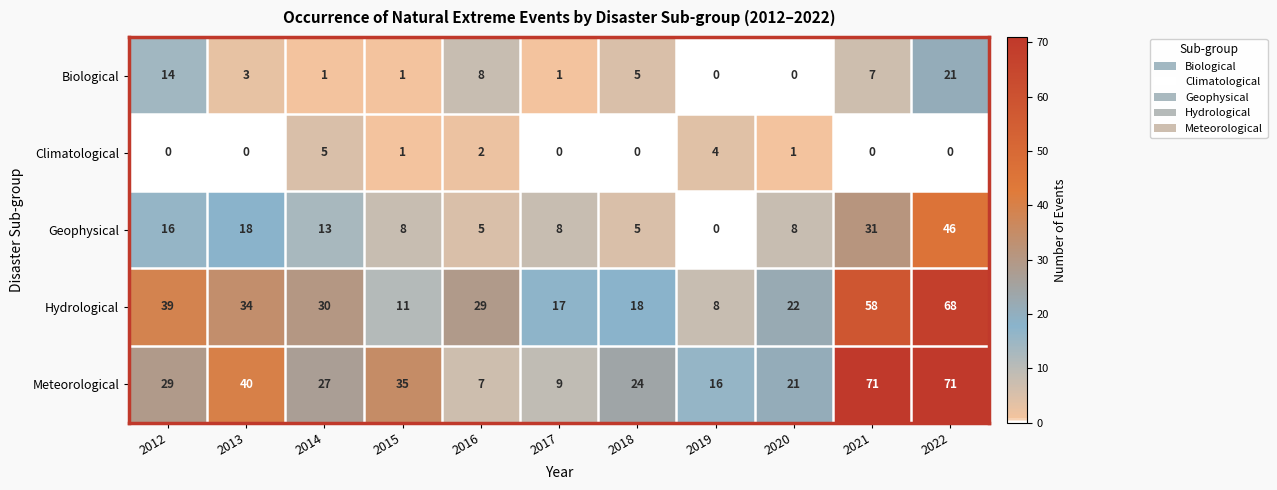

At 2016, list the series in order from smallest to largest.

Climatological, Geophysical, Meteorological, Biological, Hydrological